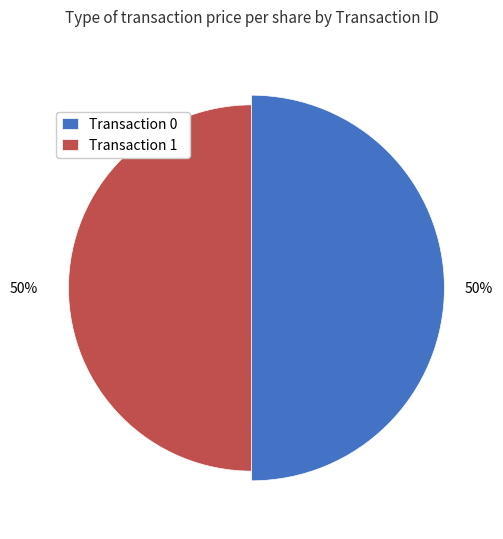

Which category has the biggest portion of the pie?

1